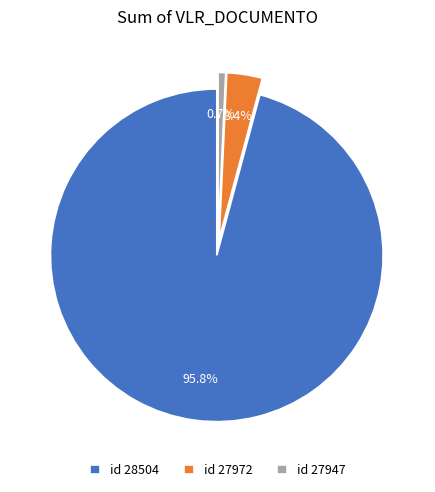

Between id 27972 and id 28504, which is larger?

id 28504